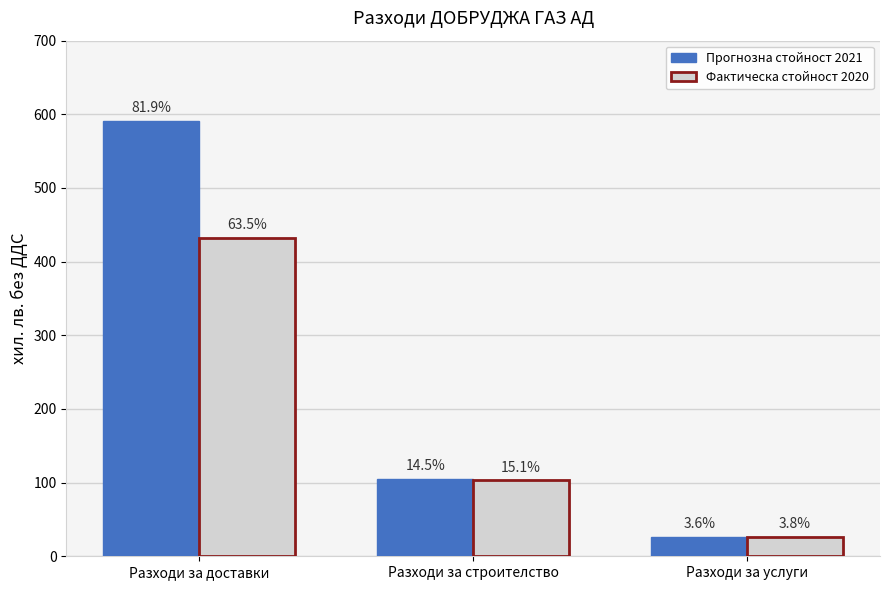

Reading left to right, transcribe all the data shown in this chart.

Прогнозна стойност 2021: 591	105	26
Фактическа стойност 2020: 432	103	26